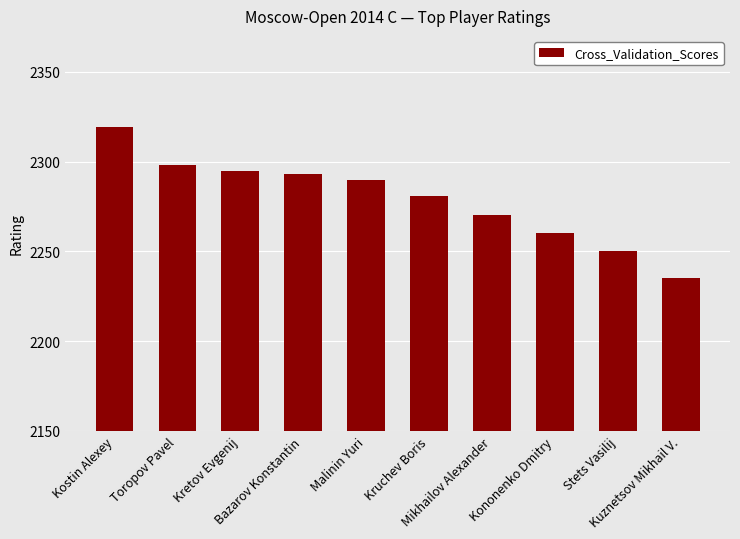

What is the label of the 3rd bar from the right?

Kononenko Dmitry